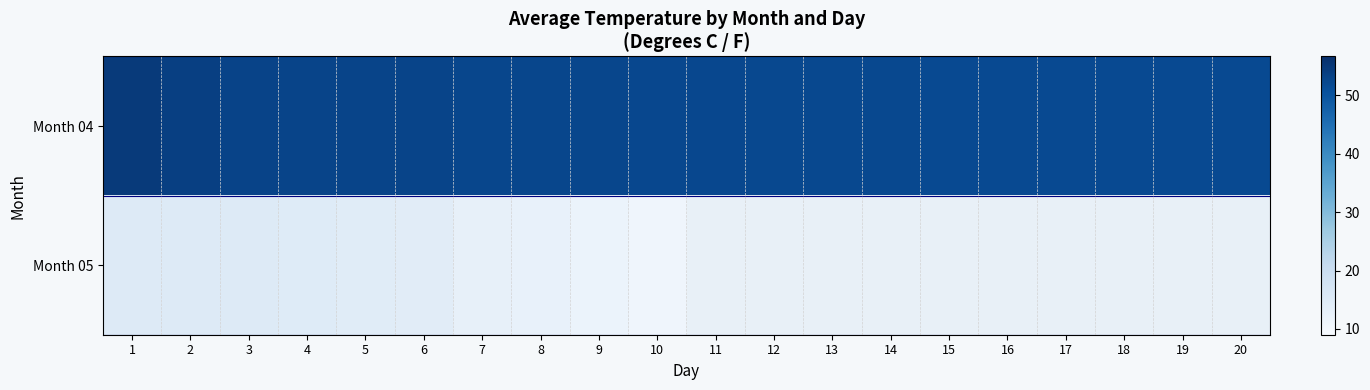

Which series changed the most between 2 and 12?

Month 04